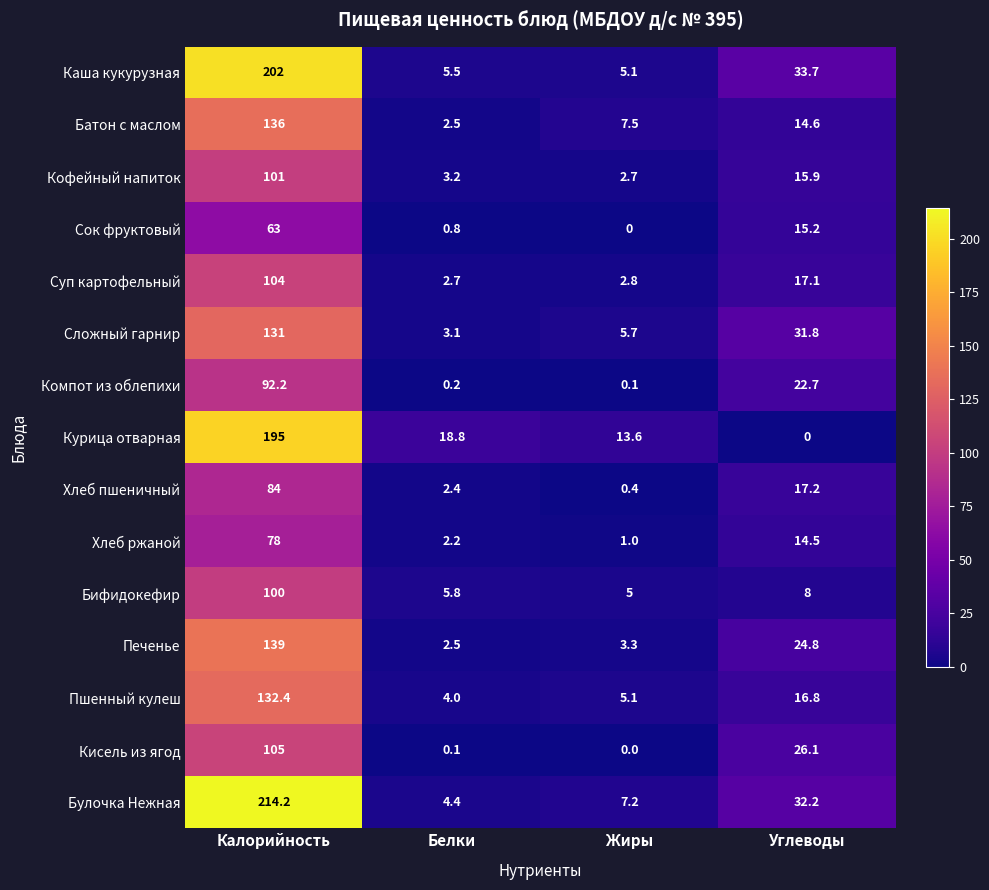

Which series has the largest range (max minus min)?

Булочка Нежная